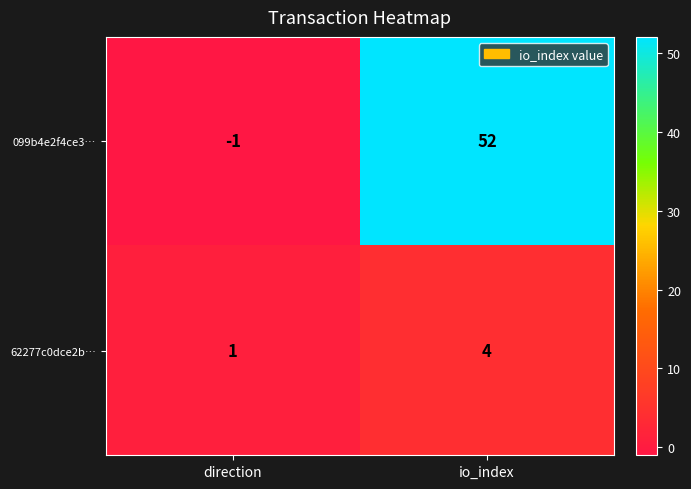

What value does the 62277c0dce2b… series have at io_index?

4